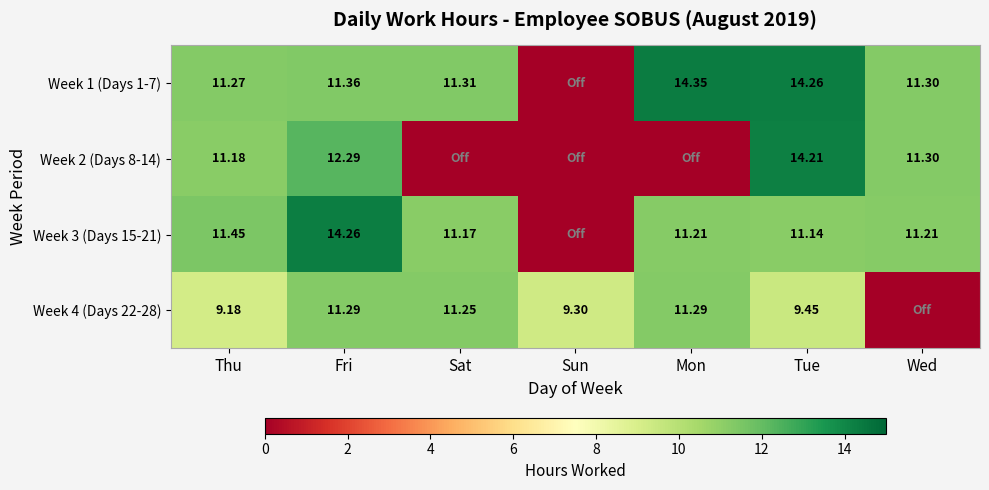

What is the difference between the second highest and minimum values in the Week 2 (Days 8-14) series?

12.3